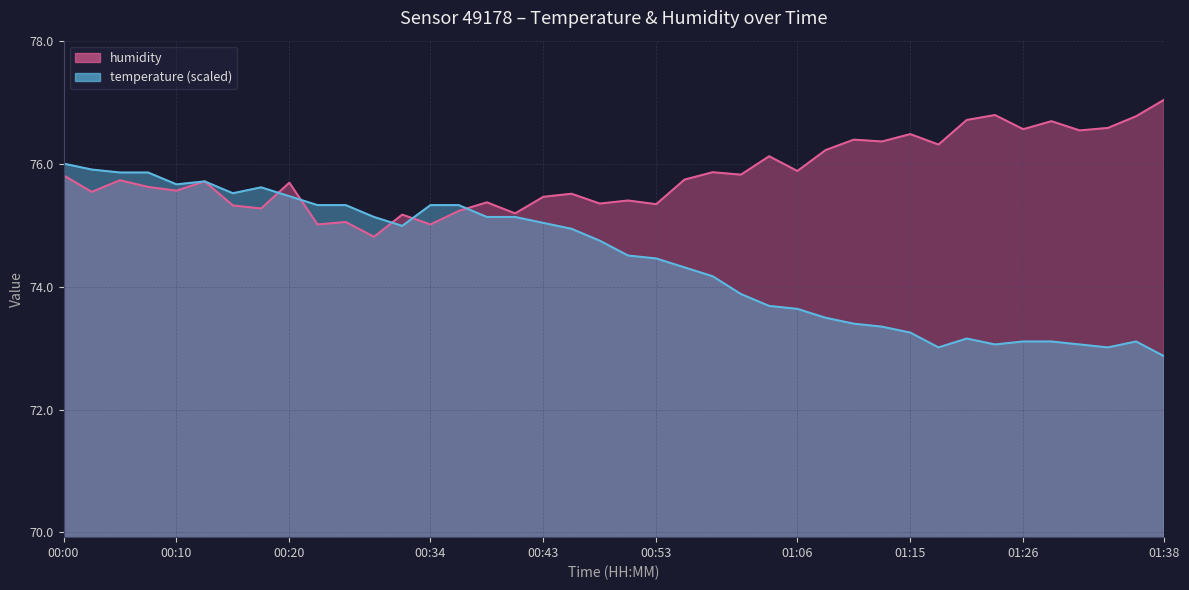

At which category does the chart reach its peak across all series?

01:38